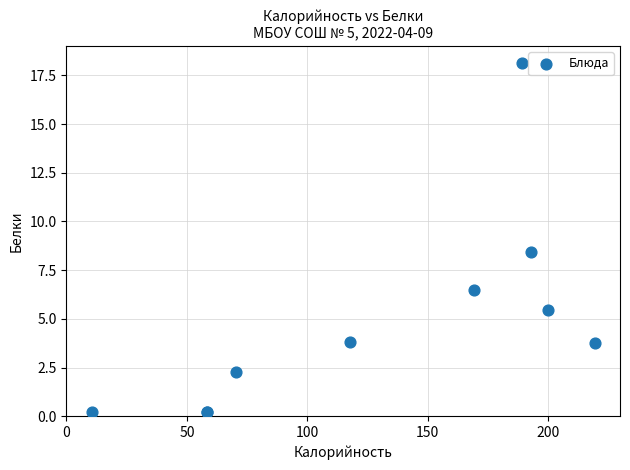

What Y value in the scatter plot is closest to 9?

8.4